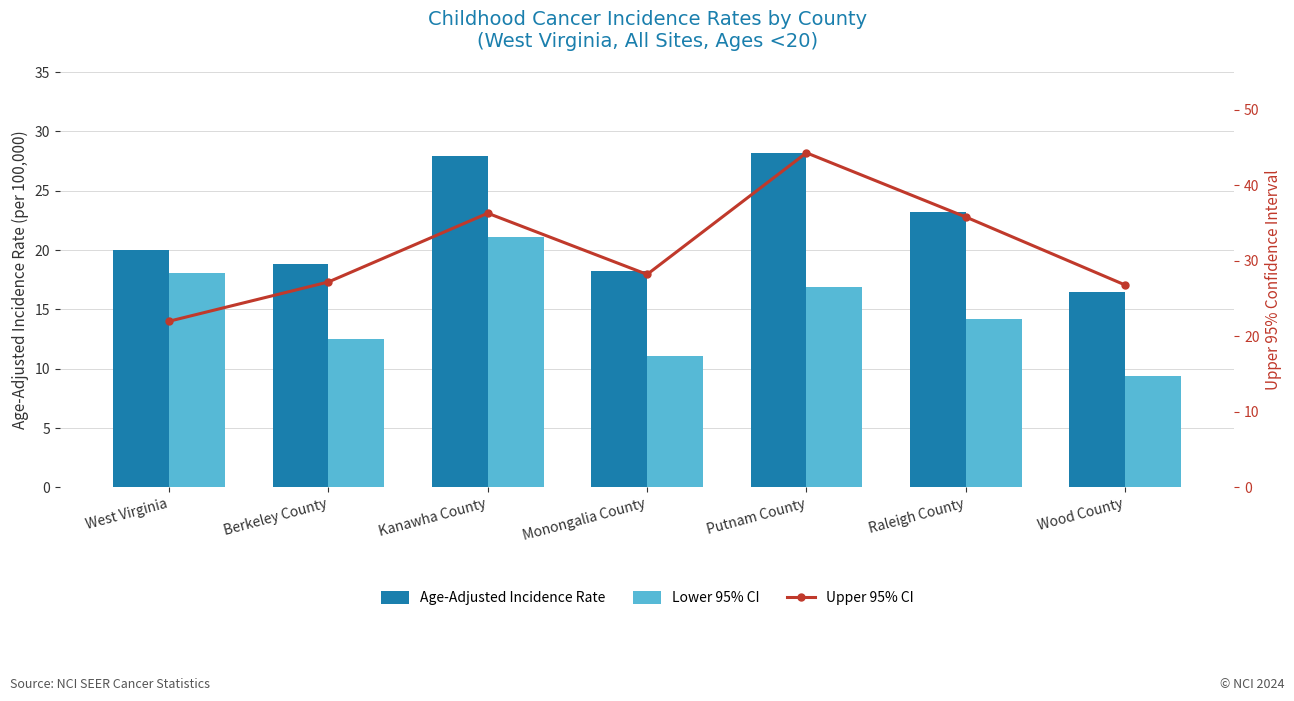

Are the bars horizontal?

No